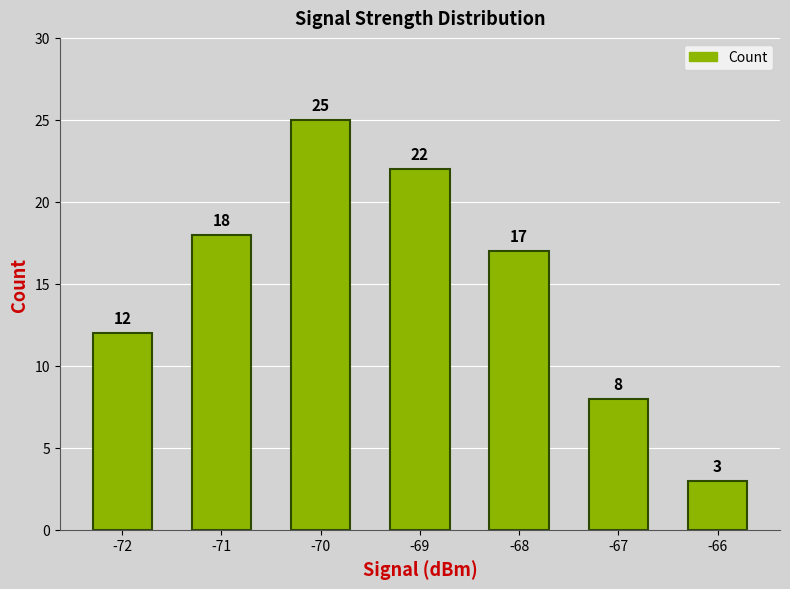

Does the chart contain stacked bars?

No